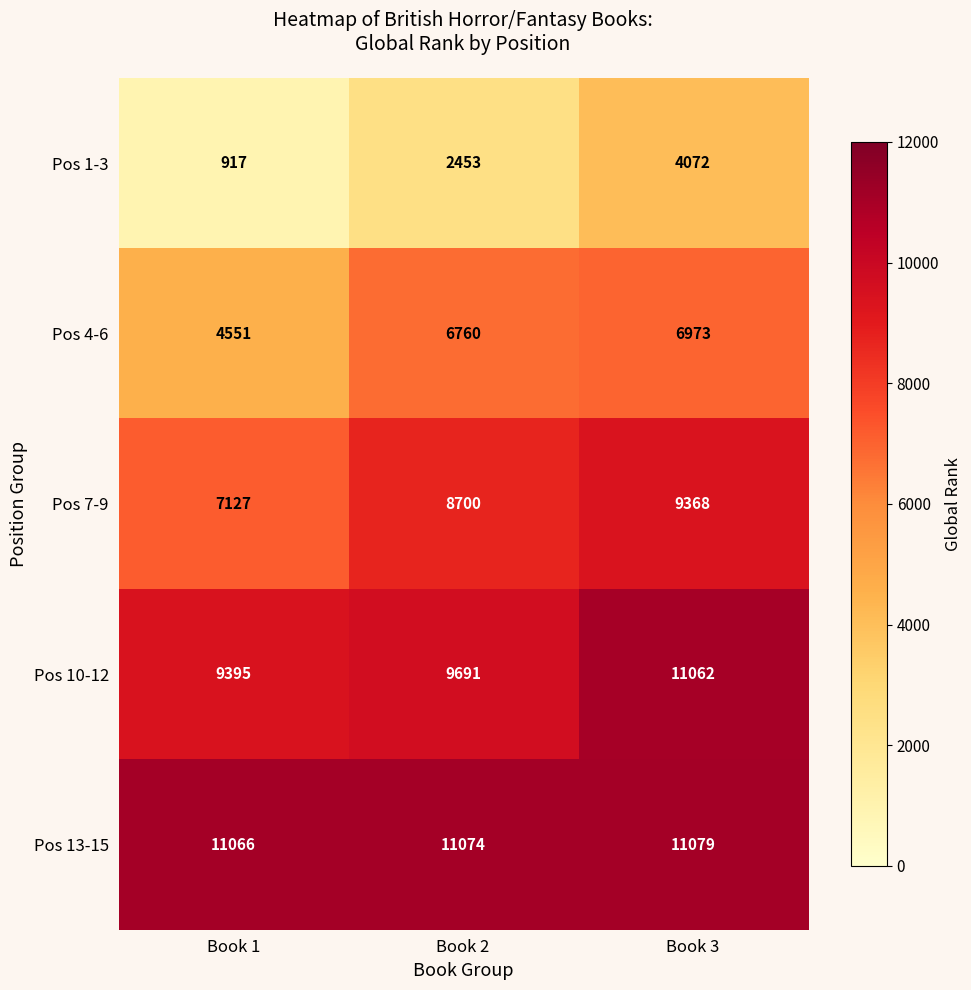

Count the number of data series in this chart.

5